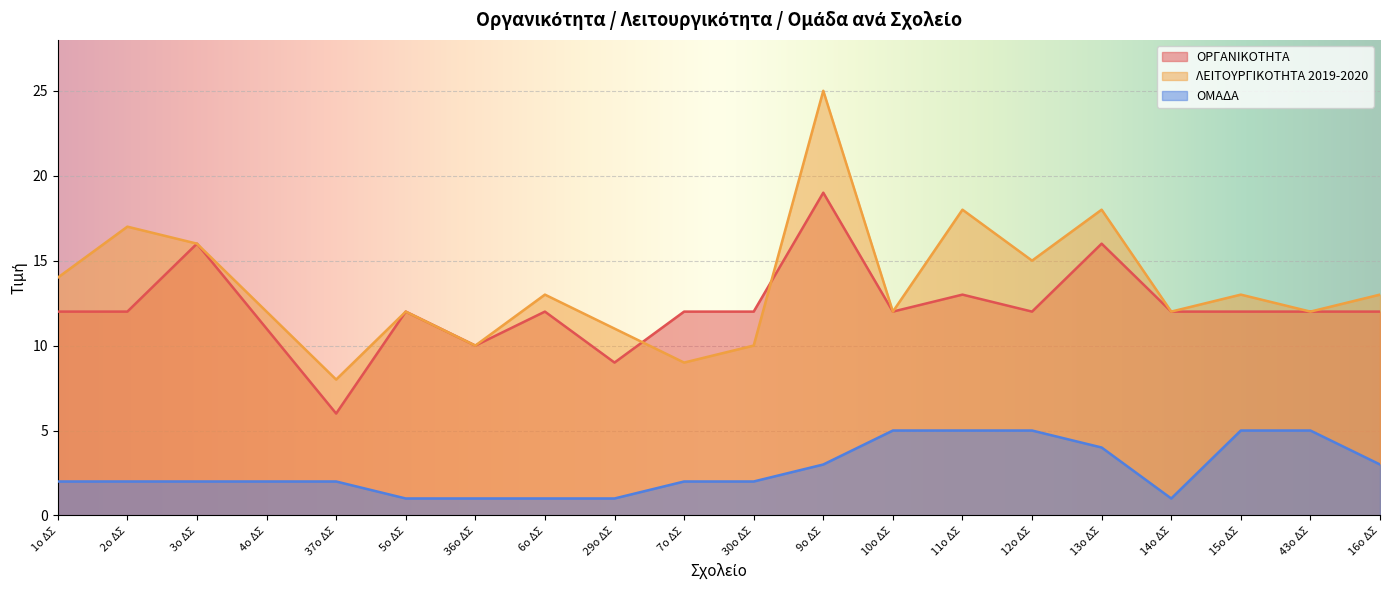

Where is the first local minimum for ΛΕΙΤΟΥΡΓΙΚΟΤΗΤΑ 2019-2020?

37ο ΔΣ